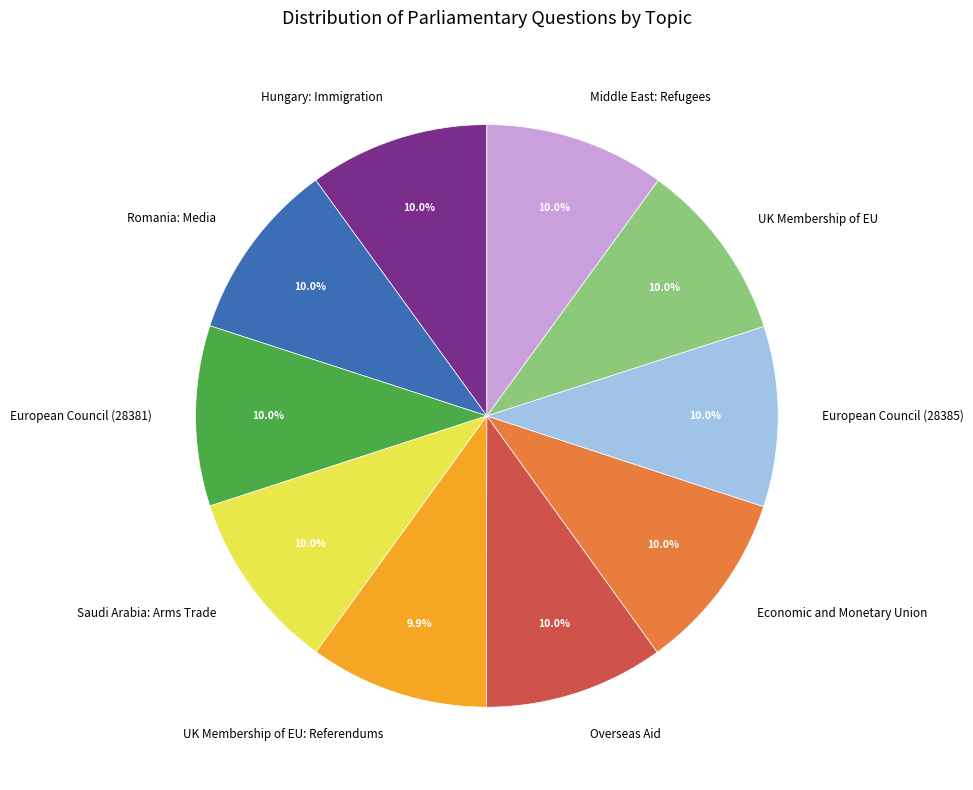

What portion of the pie excludes Middle East: Refugees?

90.0%